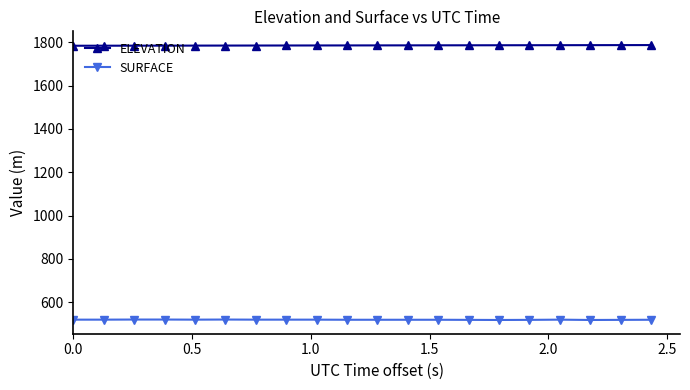

True or false: SURFACE and ELEVATION cross at least once.

False